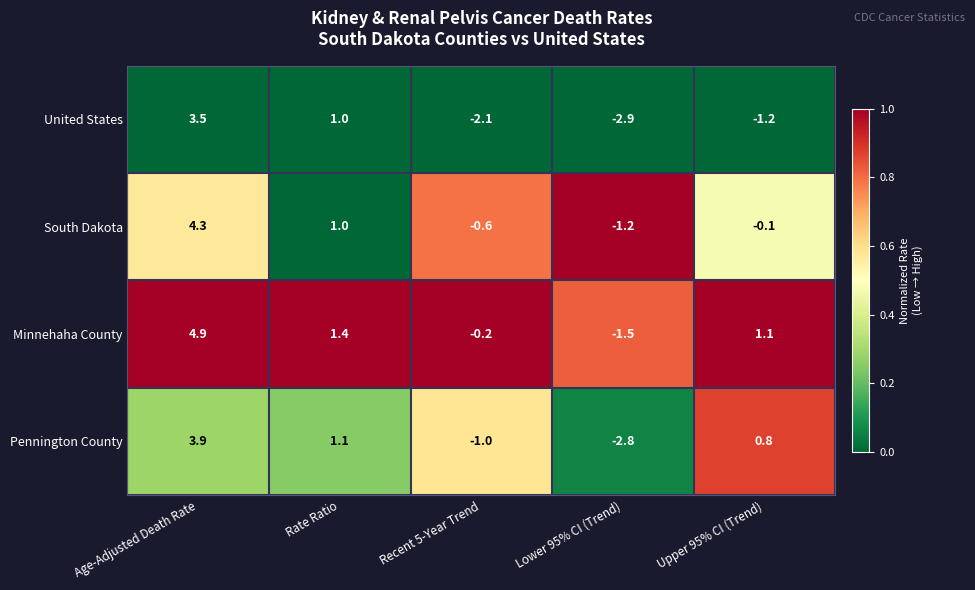

Which series has the largest total across all categories?

Minnehaha County